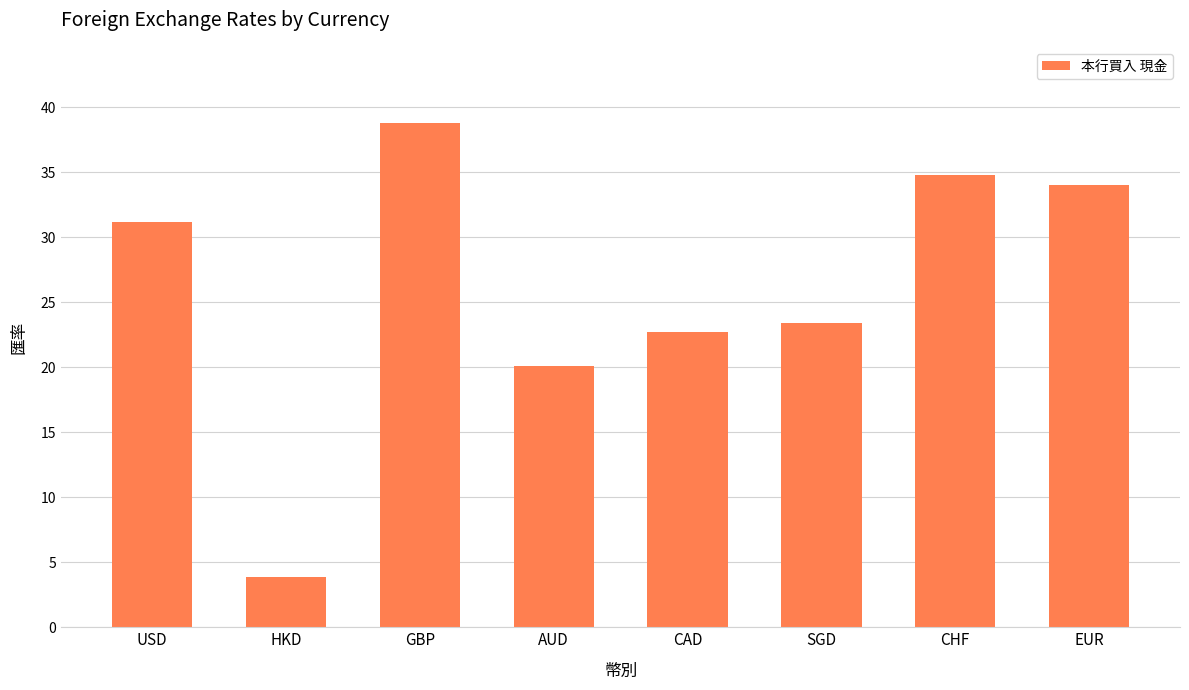

The chart shows a value of 11.5 at CHF. True or false?

False